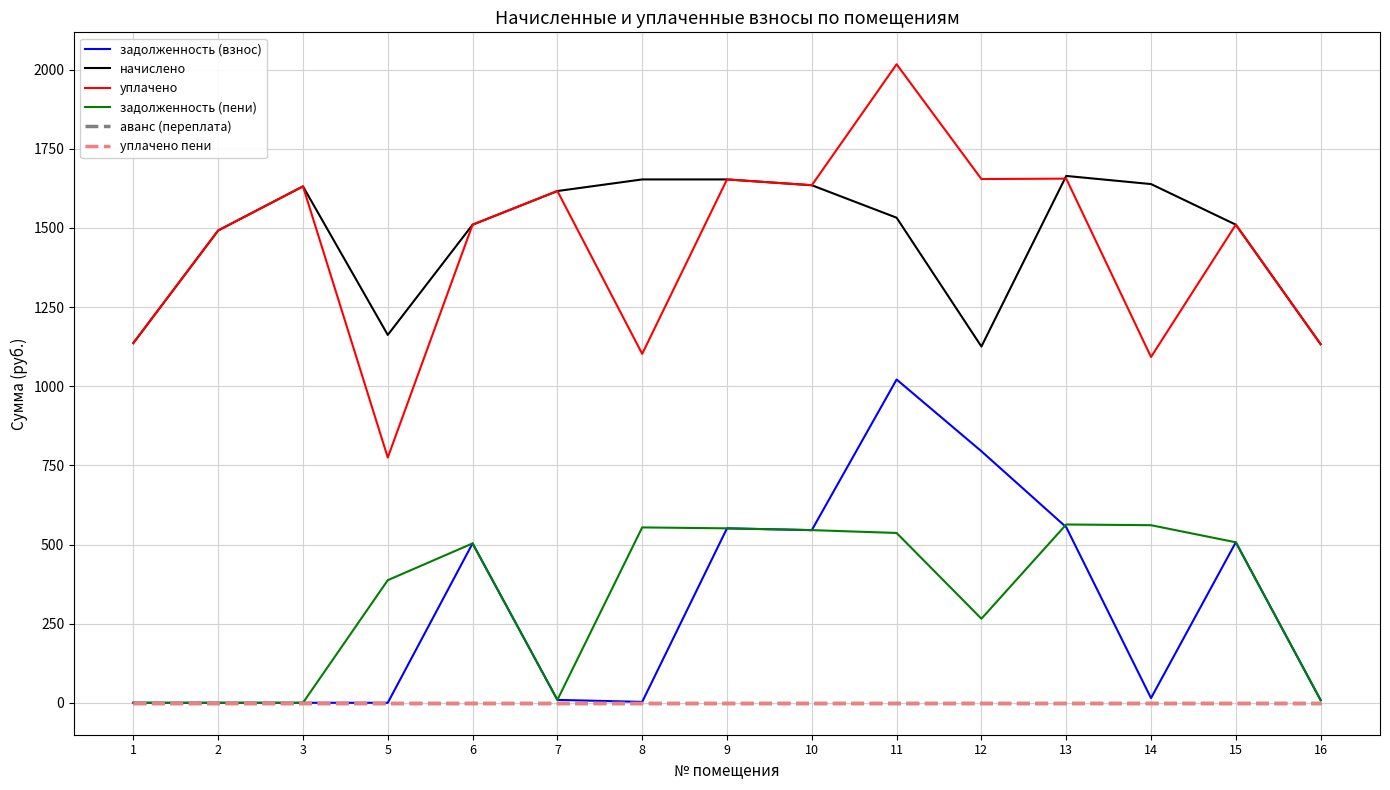

Is this an area chart (filled region under the line)?

No